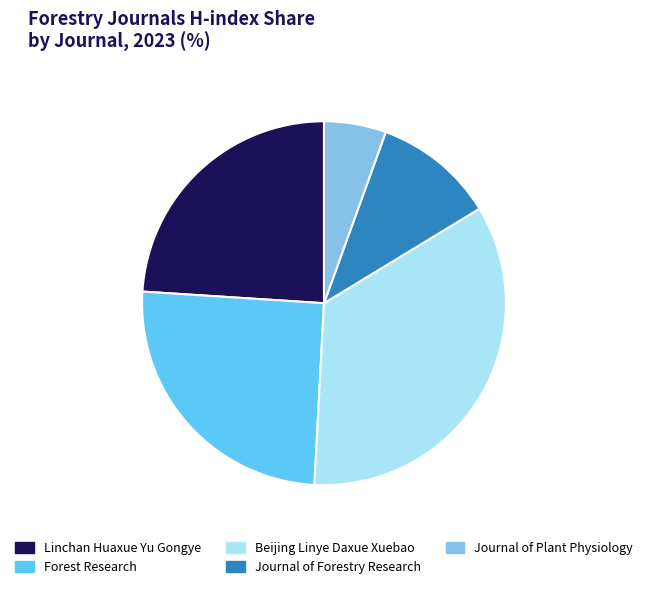

Is the sum of Forest Research and Journal of Plant Physiology greater than half?

No